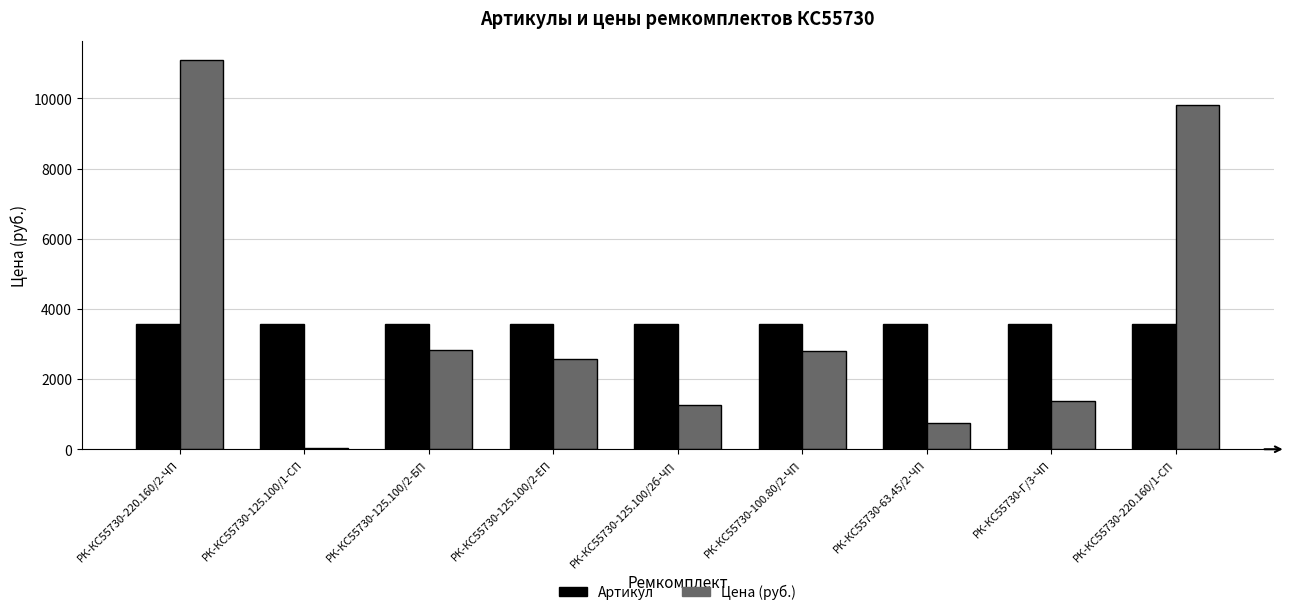

Count the number of data series in this chart.

2